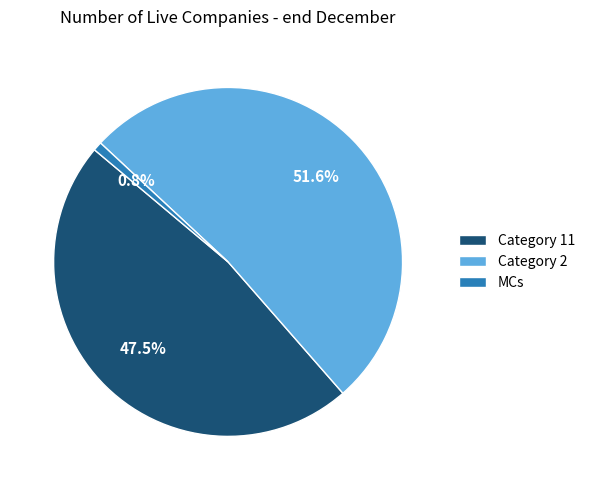

Count the number of slices in the pie.

3